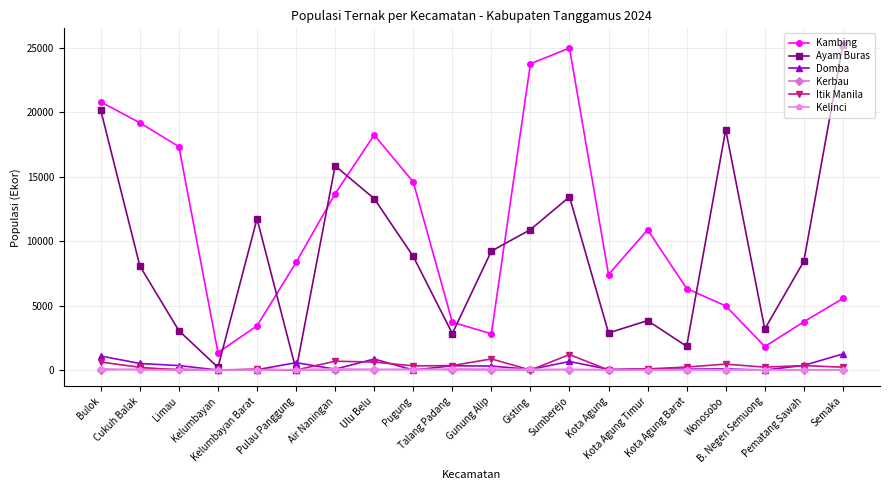

At which category does Kambing reach its first local peak?

Ulu Belu